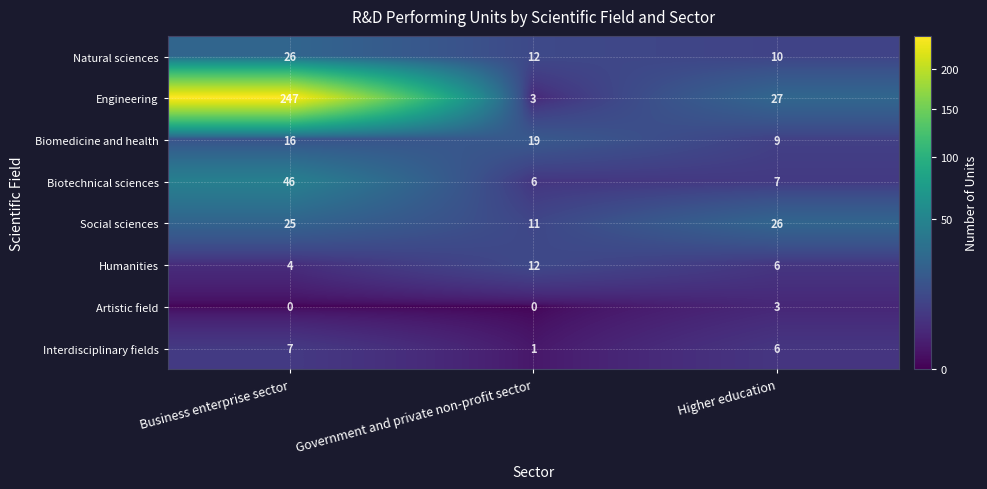

At which label is Biomedicine and health closest to 14?

Business enterprise sector